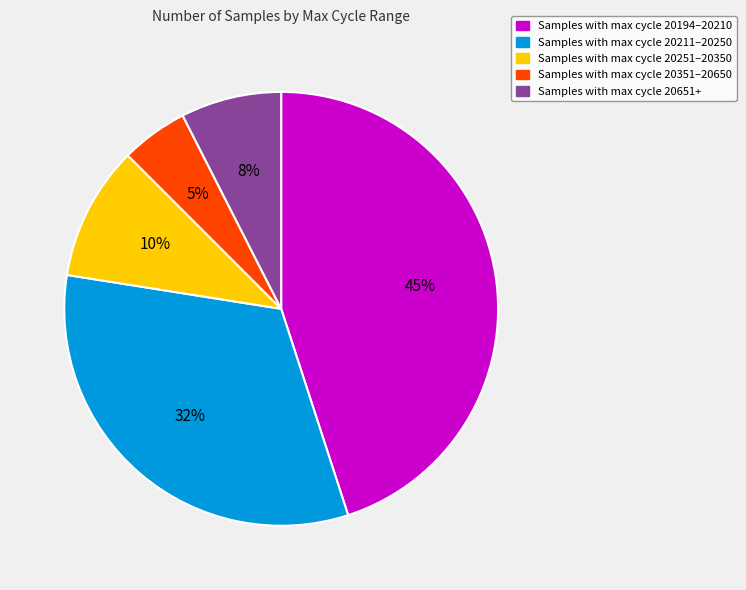

Is there a majority slice in this chart?

No